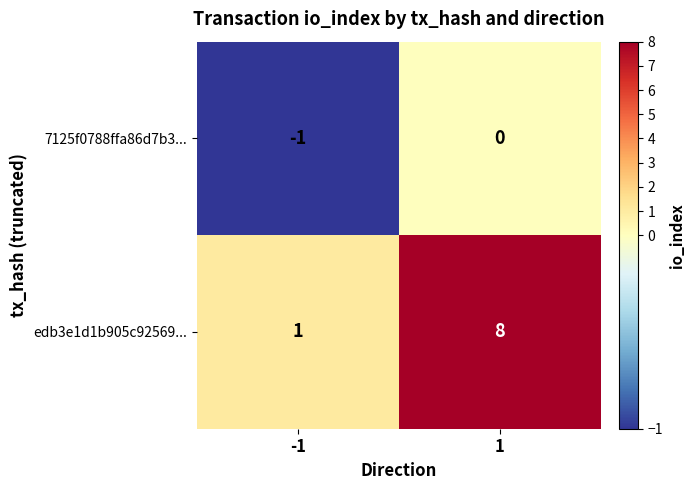

What is the greatest value displayed?

8